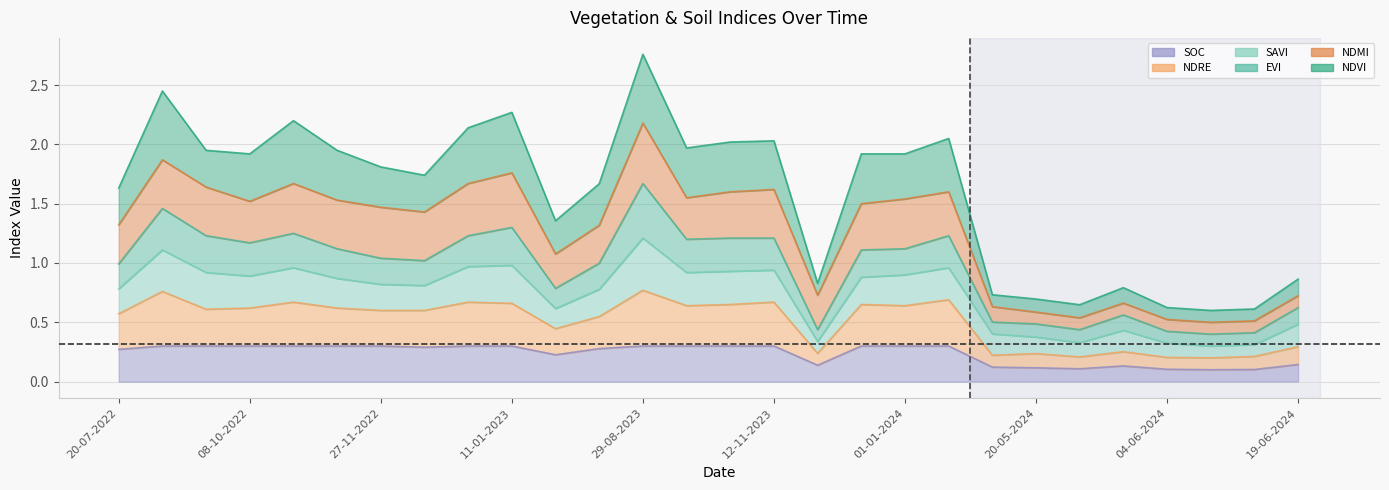

What is the label of the 4th point from the right?

04-06-2024